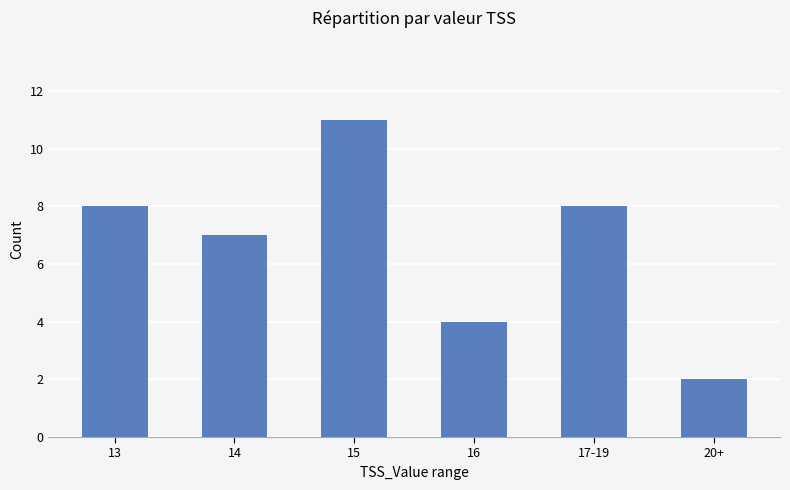

What is the average value?

7